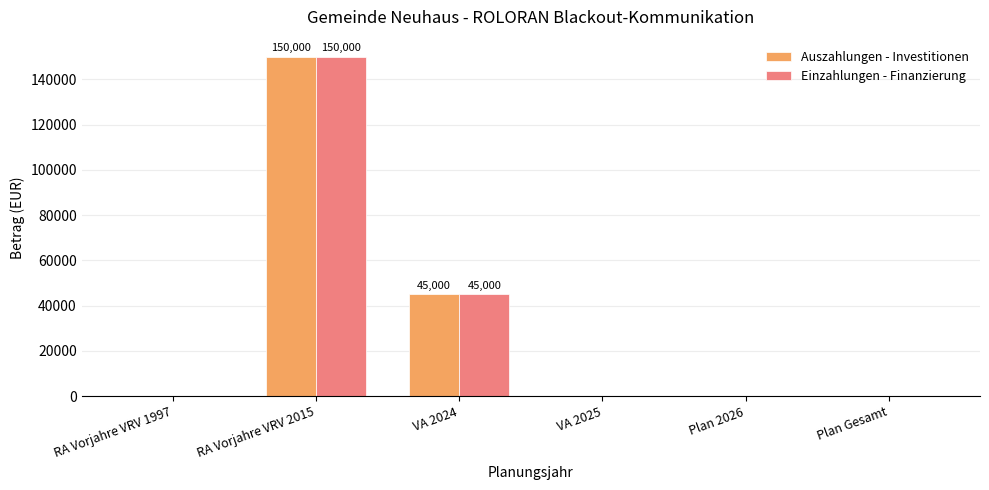

At which category is the sum across all series the highest?

RA Vorjahre VRV 2015